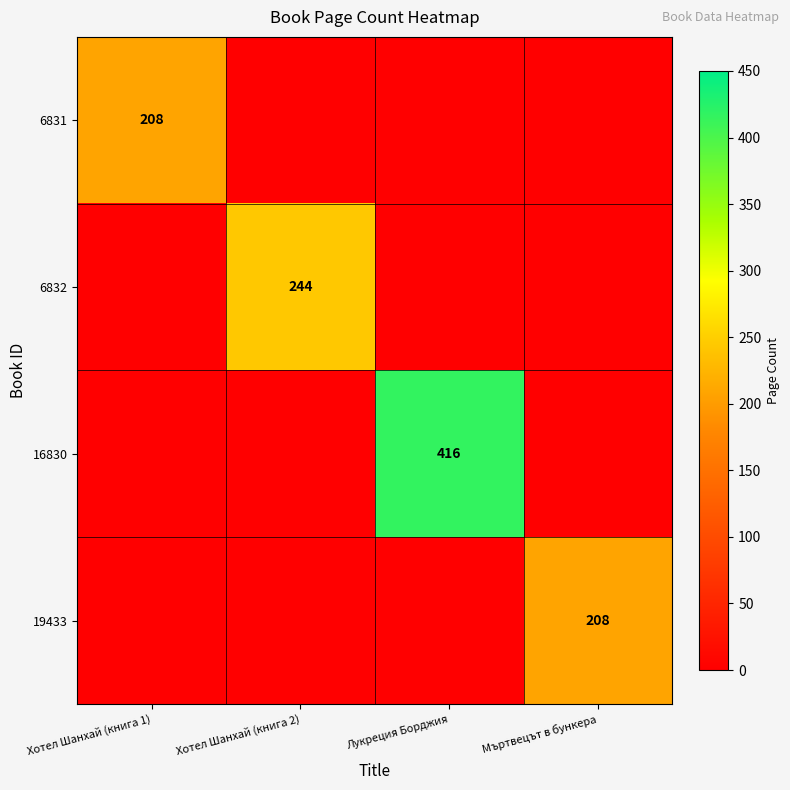

What is the maximum value shown in the chart?

416